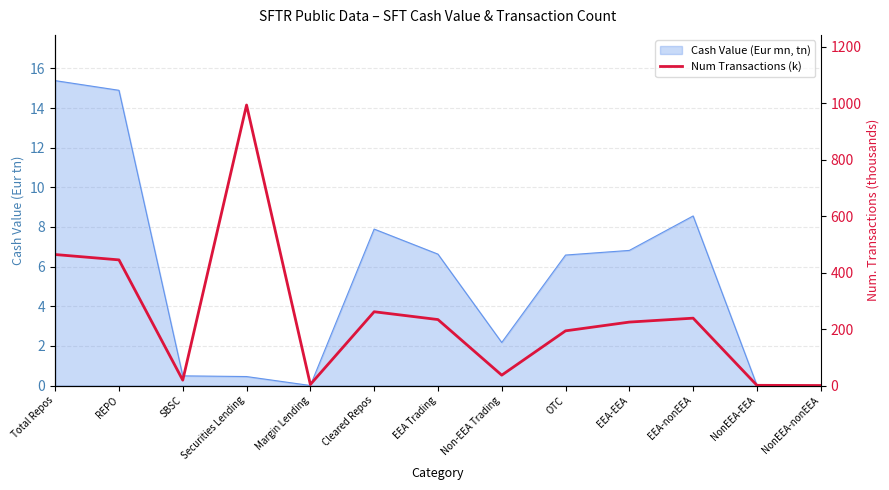

Does the chart have visible grid lines?

Yes